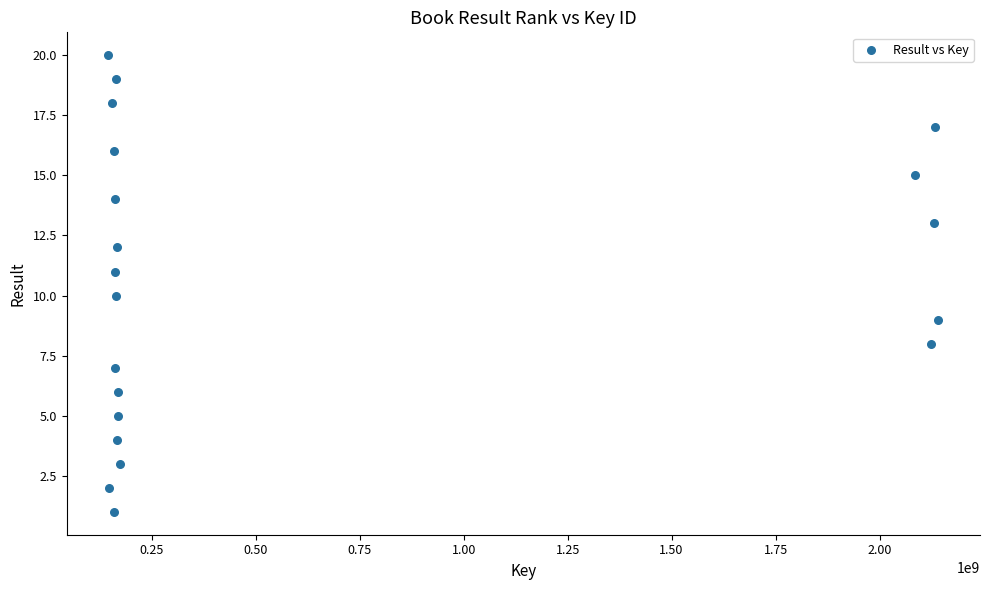

What is the range of Y values (max minus min)?

19